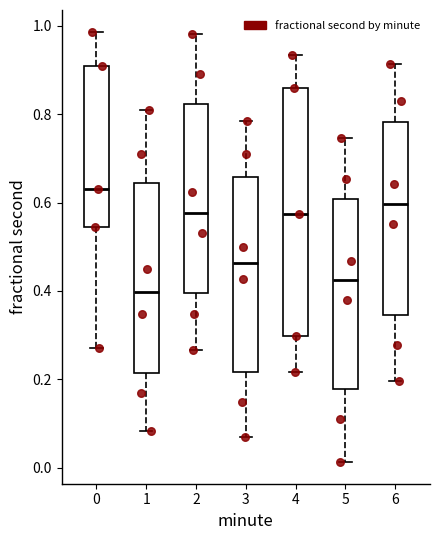

Reading left to right, transcribe this box plot: for each box, give where its median line is, the range the box spans, and where its two whiskers end, as read against the y-axis. The values are not printed on the chart, so give them approximately, as read against the axis.

0: median 0.64, box 0.54 to 0.90, whiskers 0.28 to 0.98
1: median 0.40, box 0.22 to 0.64, whiskers 0.08 to 0.82
2: median 0.58, box 0.40 to 0.82, whiskers 0.26 to 0.98
3: median 0.46, box 0.22 to 0.66, whiskers 0.06 to 0.78
4: median 0.58, box 0.30 to 0.86, whiskers 0.22 to 0.94
5: median 0.42, box 0.18 to 0.60, whiskers 0.02 to 0.74
6: median 0.60, box 0.34 to 0.78, whiskers 0.20 to 0.92